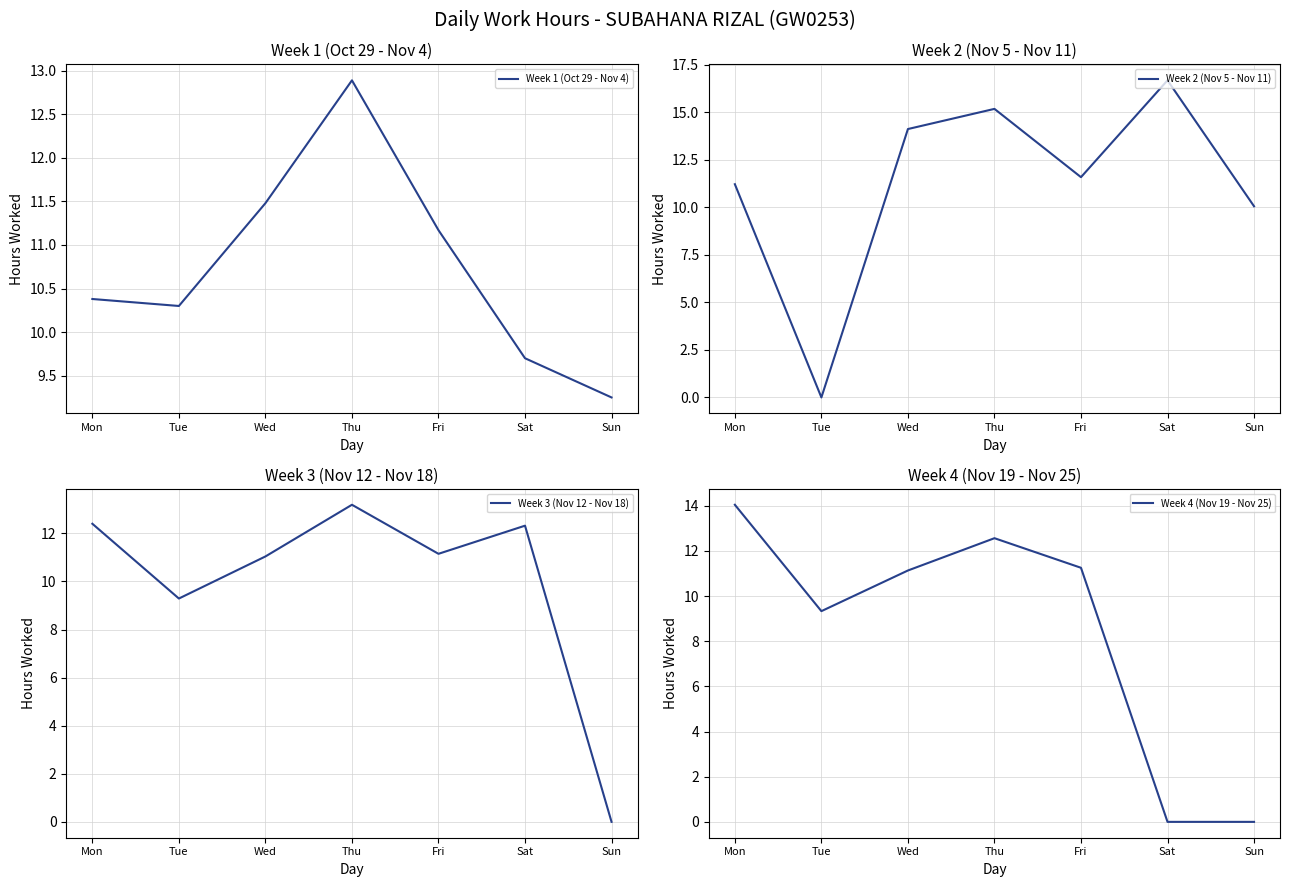

True or false: Week 4 (Nov 19 - Nov 25) and Week 1 (Oct 29 - Nov 4) cross at least once.

True